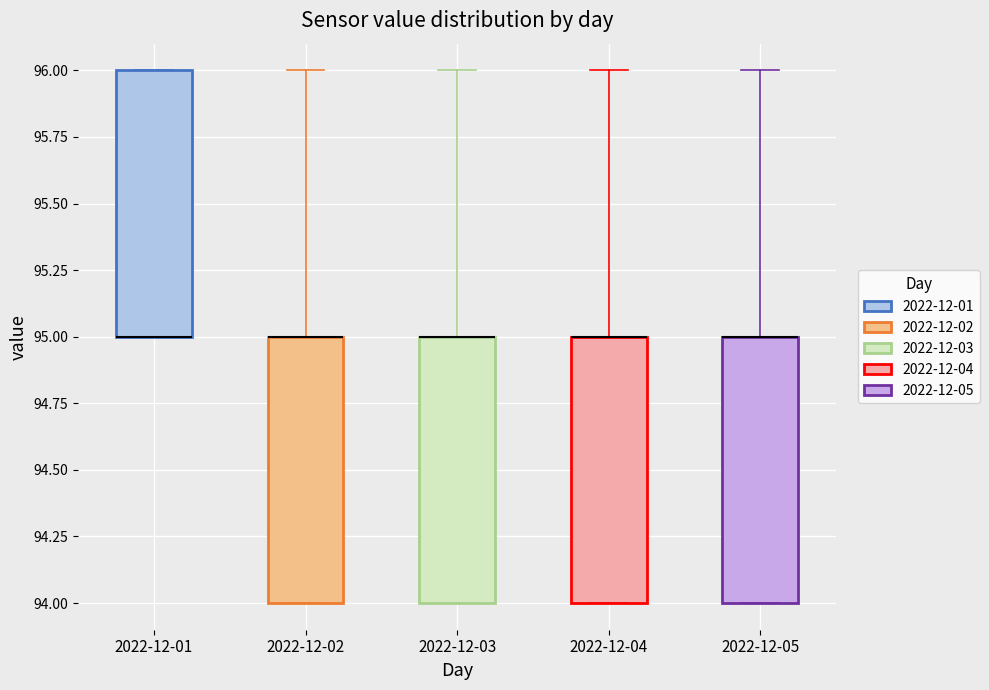

Reading left to right, read every box against the y-axis: the position of its median line, the range the box covers, and the ends of its whiskers. The values are not printed on the chart, so give them approximately, as read against the axis.

2022-12-01: median 95 (drawn on the box's lower edge), box 95 to 96, whiskers 95 to 96
2022-12-02: median 95 (drawn on the box's upper edge), box 94 to 95, whiskers 94 to 96
2022-12-03: median 95 (drawn on the box's upper edge), box 94 to 95, whiskers 94 to 96
2022-12-04: median 95 (drawn on the box's upper edge), box 94 to 95, whiskers 94 to 96
2022-12-05: median 95 (drawn on the box's upper edge), box 94 to 95, whiskers 94 to 96